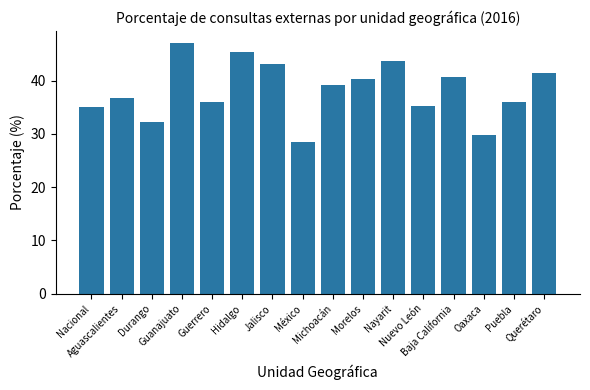

The chart shows a value of 45.3 at Hidalgo. True or false?

True